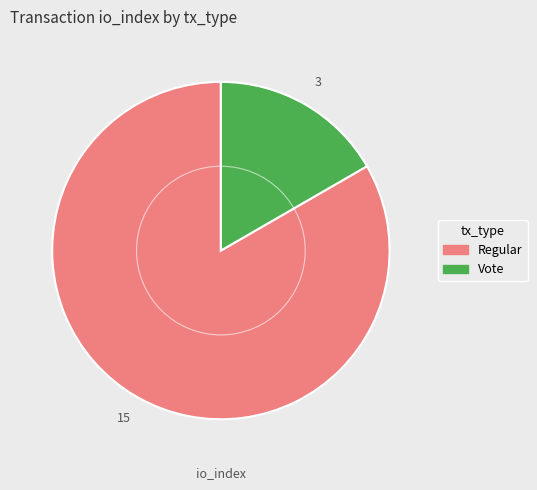

Rank the categories by value from highest to lowest.

Regular, Vote